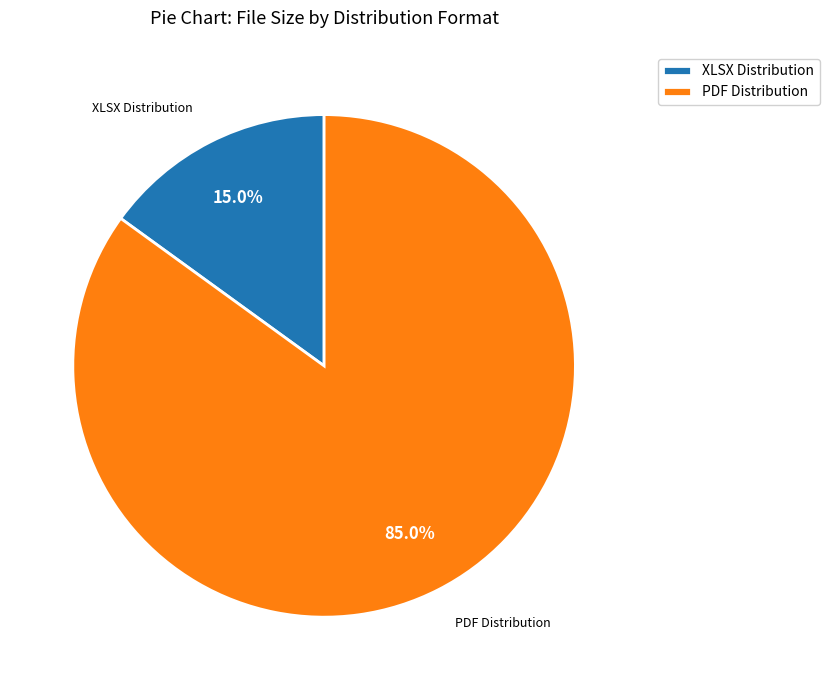

Do XLSX Distribution and PDF Distribution together represent more than half of the pie?

Yes